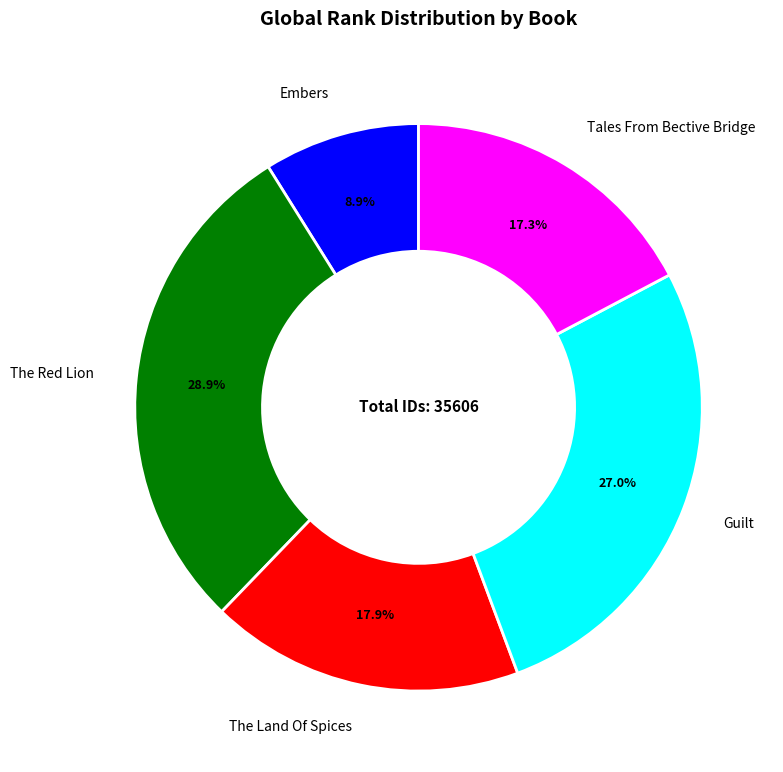

Which slice is the smallest?

Embers